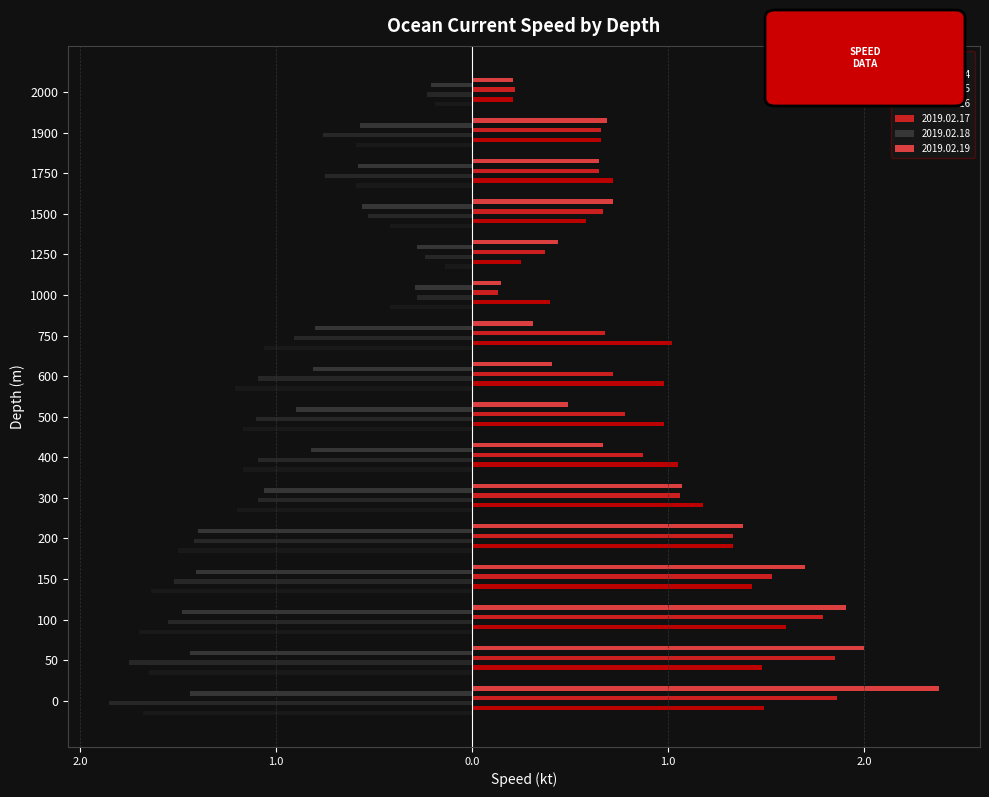

At how many categories does at least one series exceed 0?

16